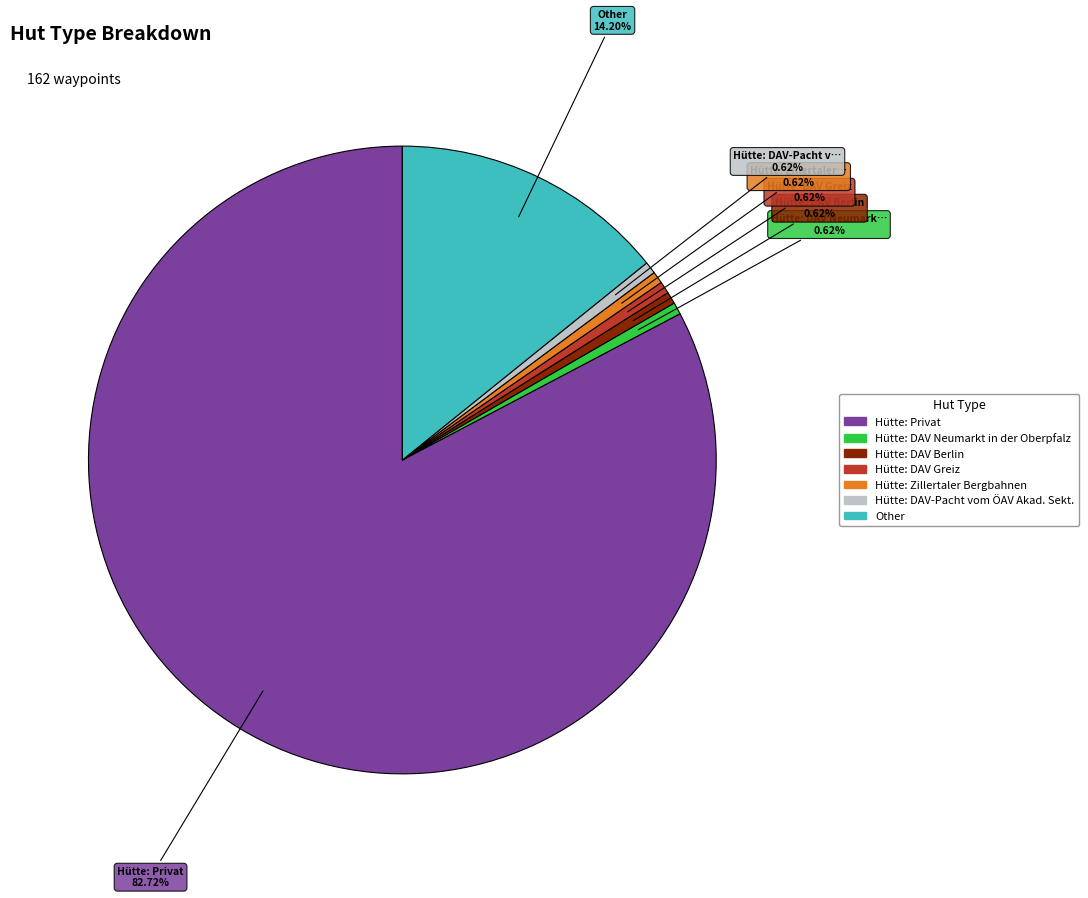

Which slice is the largest?

Hütte: Privat